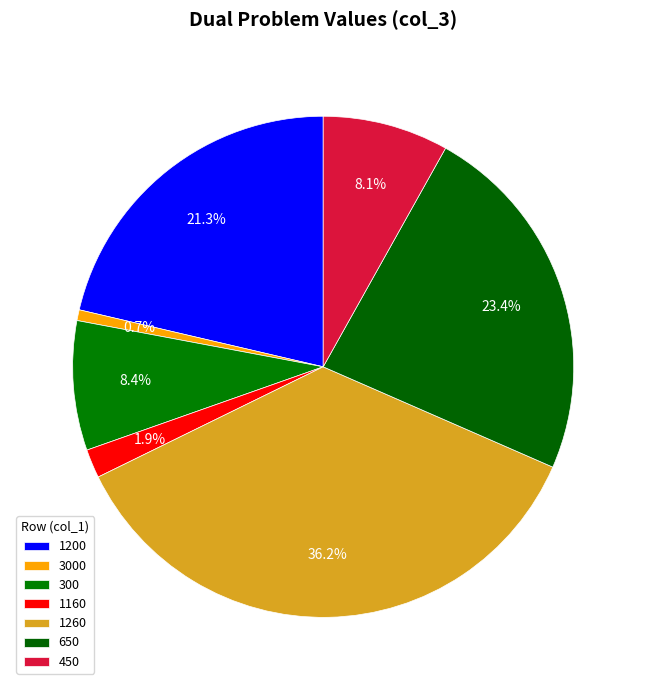

Between 650 and 1160, which is larger?

650